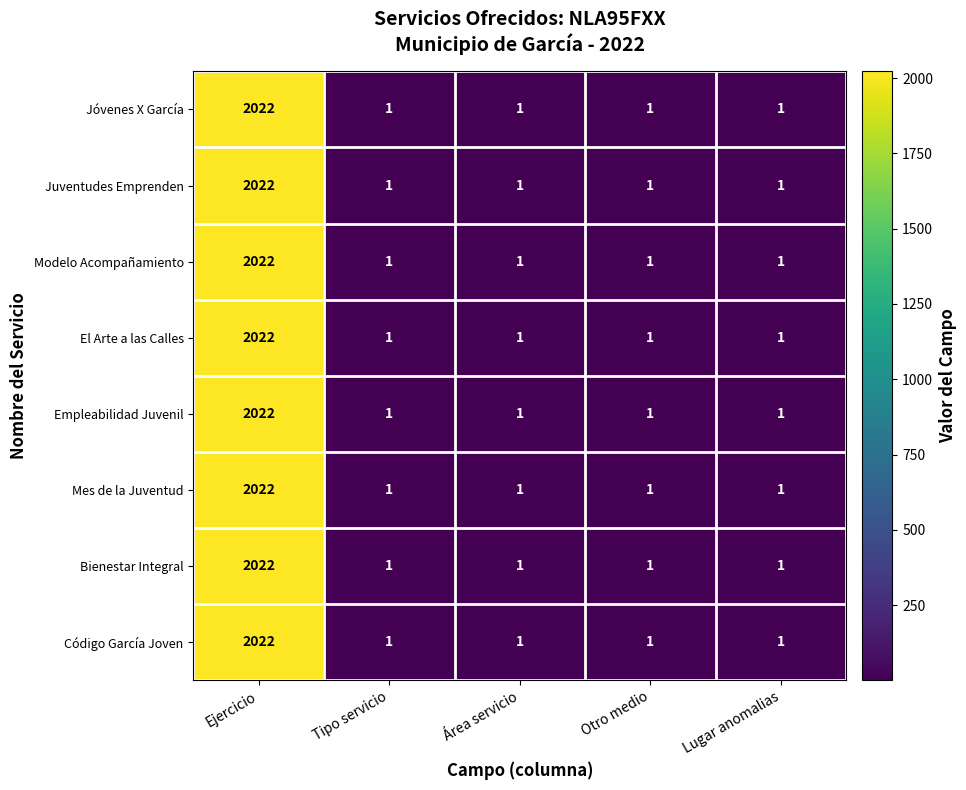

Is it true that Empleabilidad Juvenil equals 1 at Tipo servicio?

True